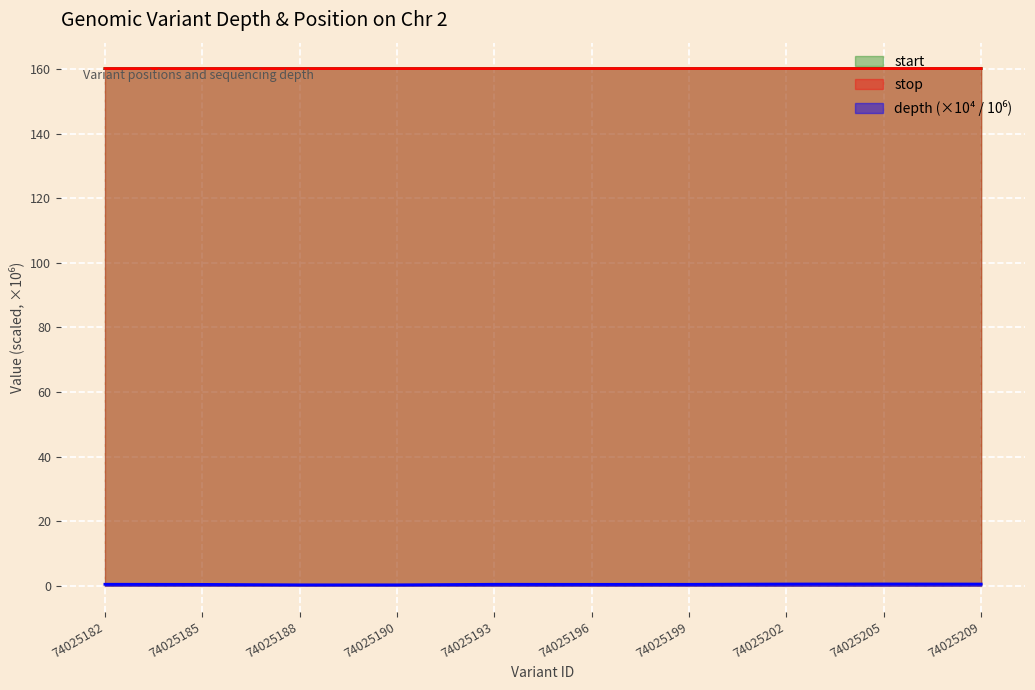

List the labels in order of depth value, largest first.

74025205, 74025202, 74025209, 74025182, 74025193, 74025199, 74025196, 74025185, 74025188, 74025190